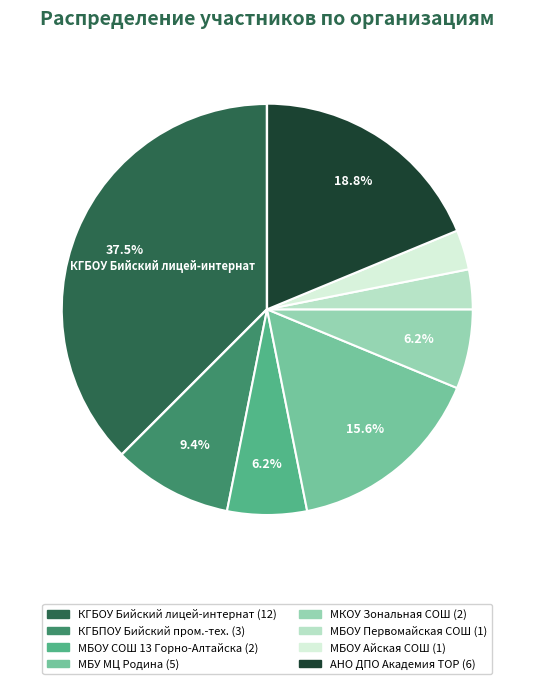

Is there a majority slice in this chart?

No